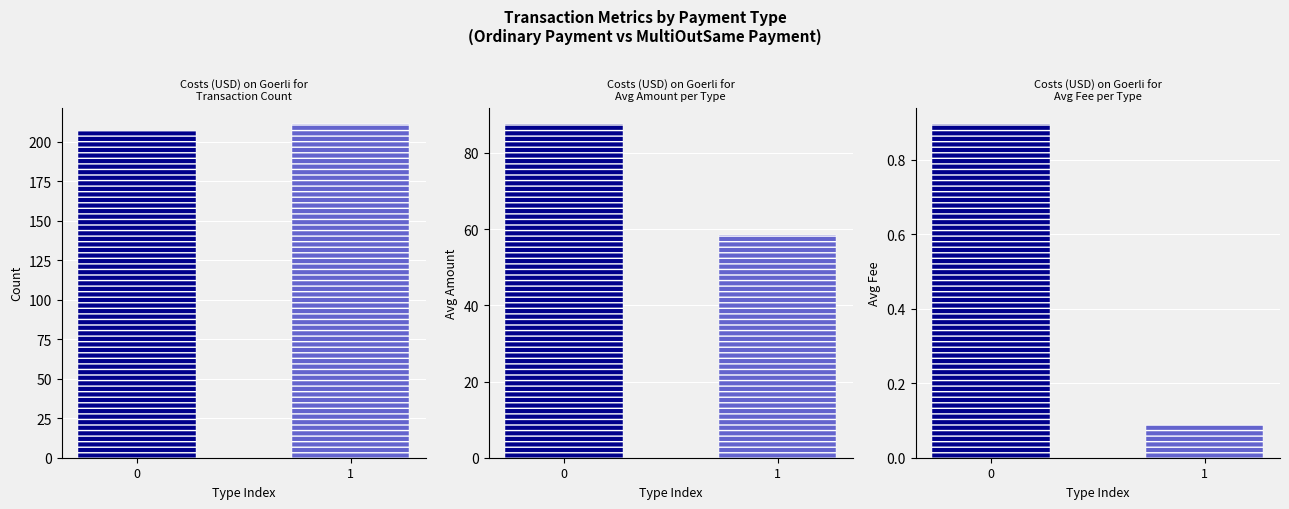

True or false: the data shows 211 at 1.

True